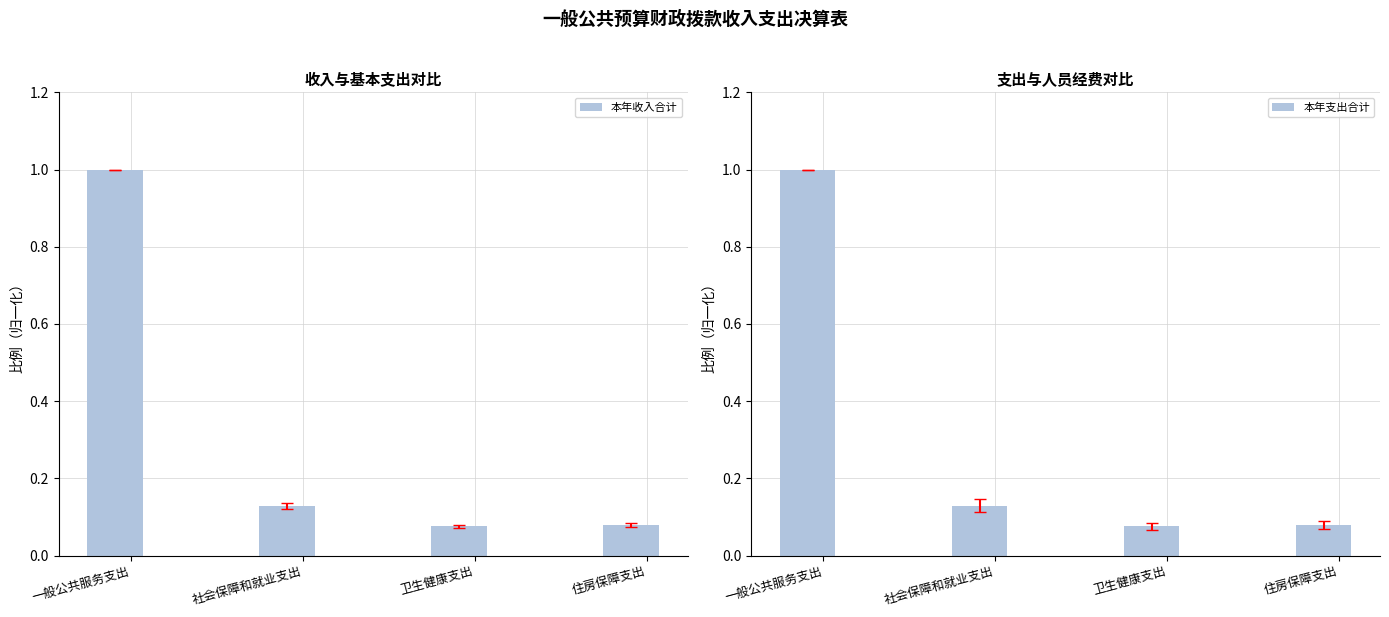

What is the smallest value displayed?

0.1